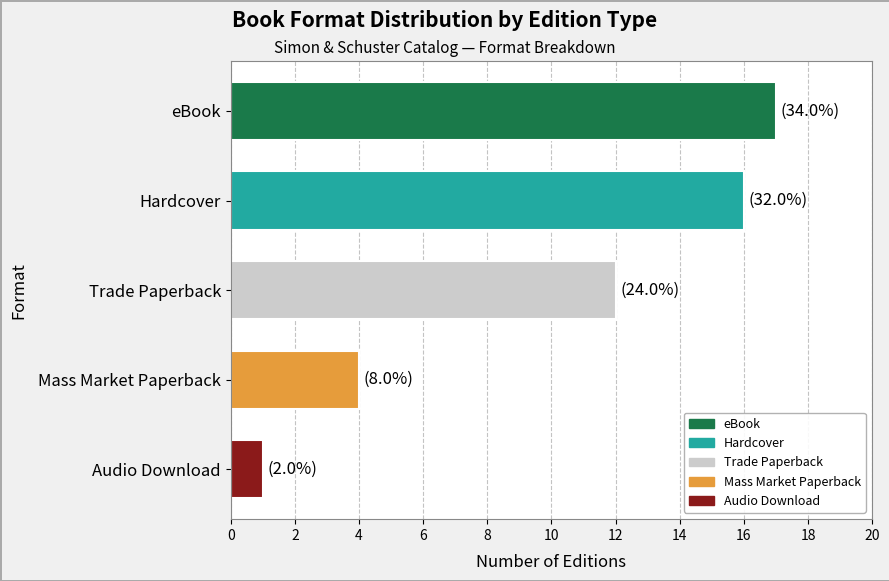

What is the change in value from Trade Paperback to Audio Download?

-11